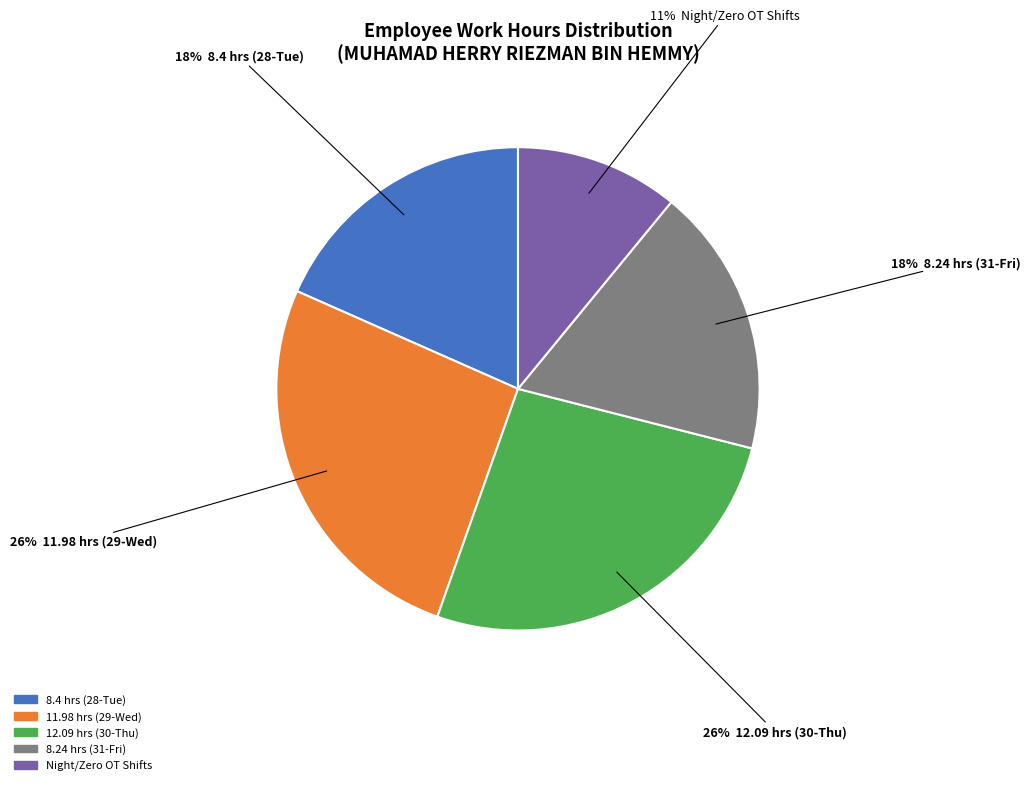

To the nearest percent, what is the average slice percentage?

20%